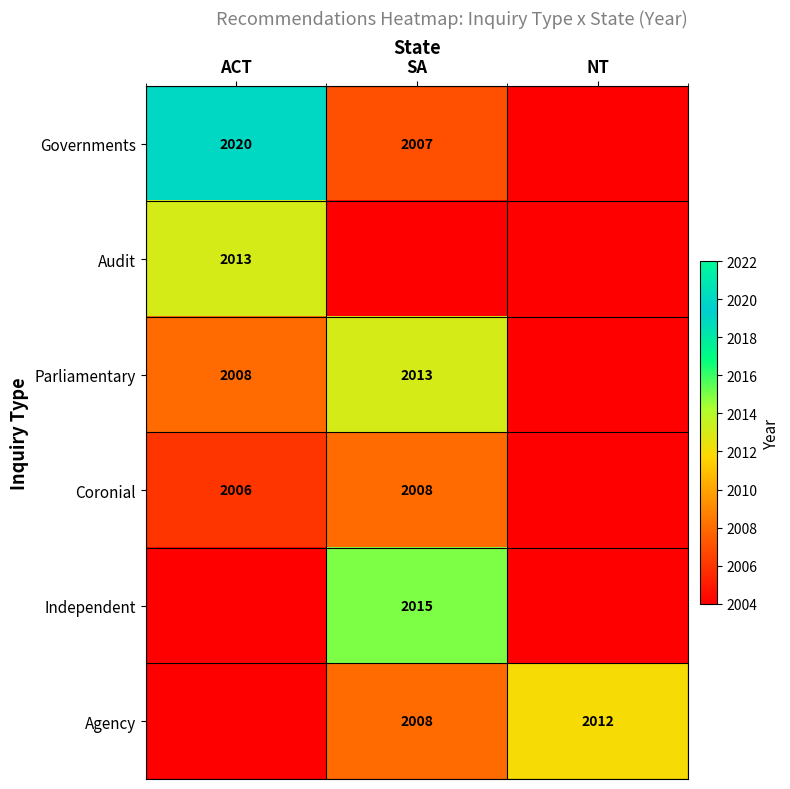

Is it true that Audit equals 3475 at ACT?

False